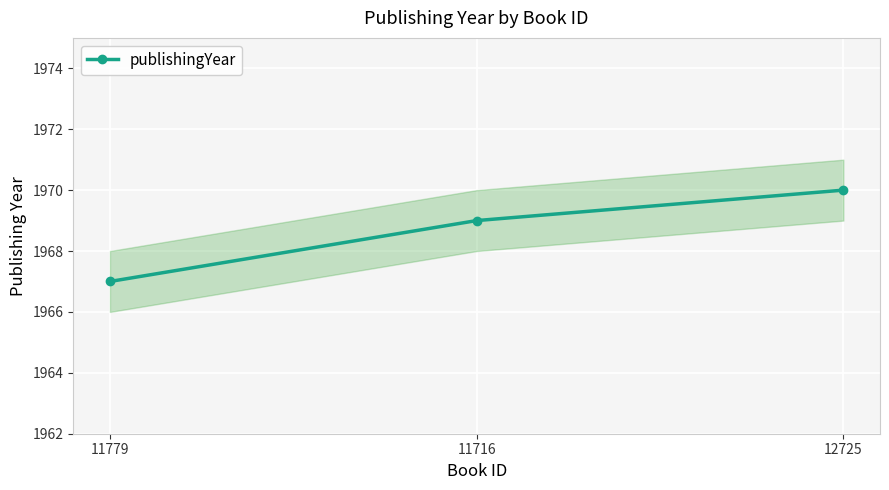

What is the maximum value shown in the chart?

1970